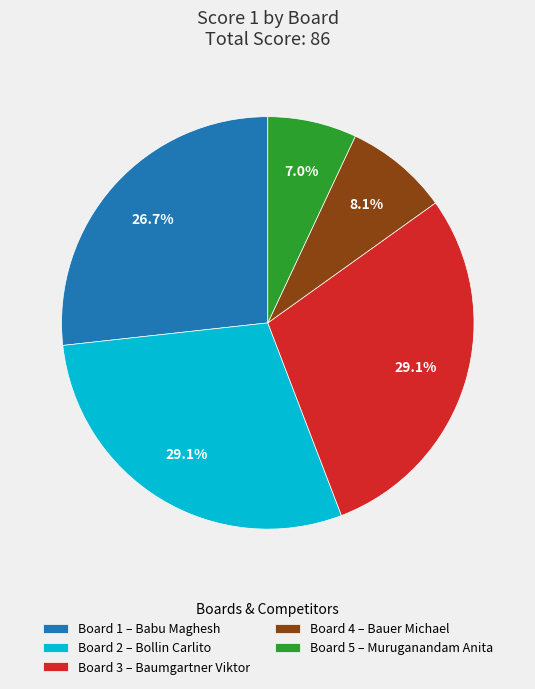

How many segments does this pie chart have?

5